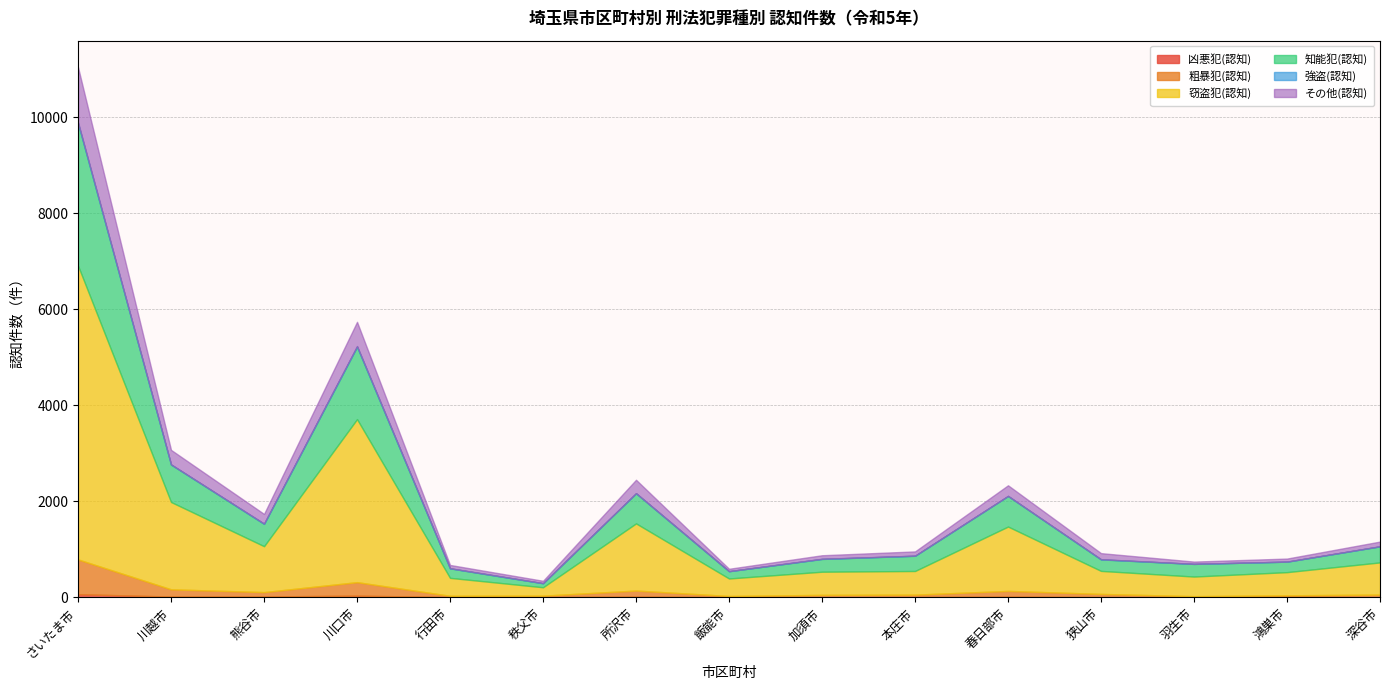

True or false: 知能犯(認知) and 凶悪犯(認知) cross at least once.

False